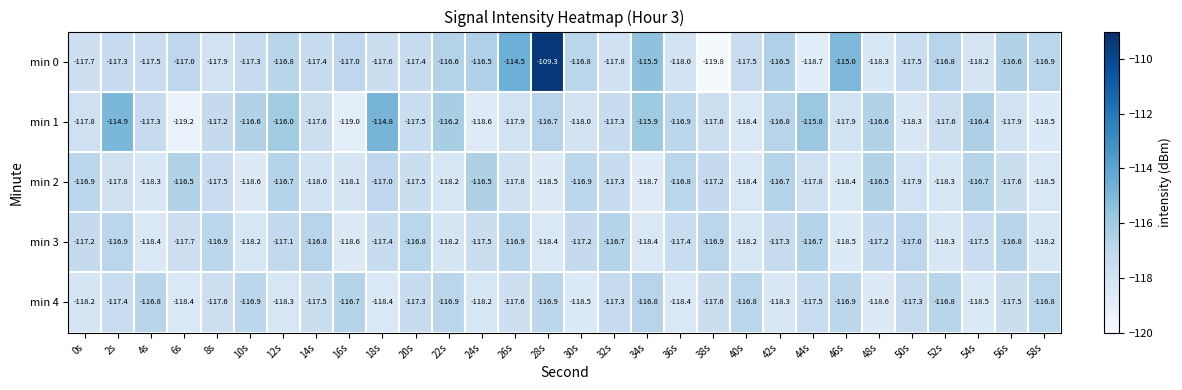

The value of min 3 at 20s is -116.8. True or false?

True